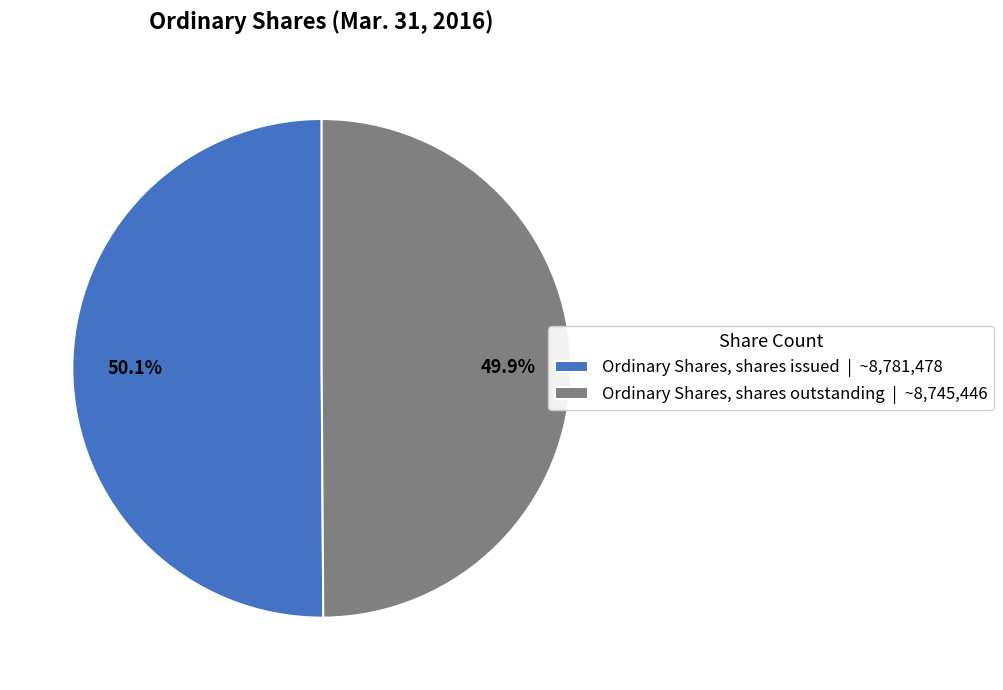

Do Ordinary Shares, shares outstanding and Ordinary Shares, shares issued together represent more than half of the pie?

Yes